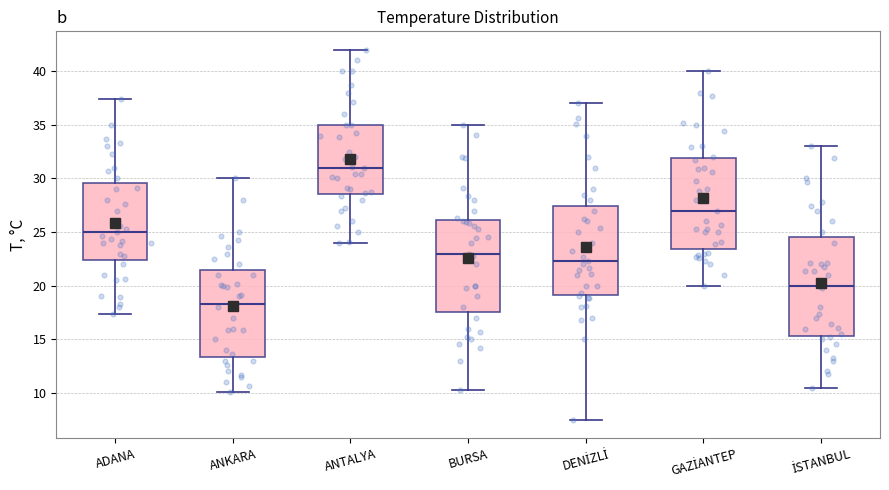

Which box has the lowest median line?

ANKARA